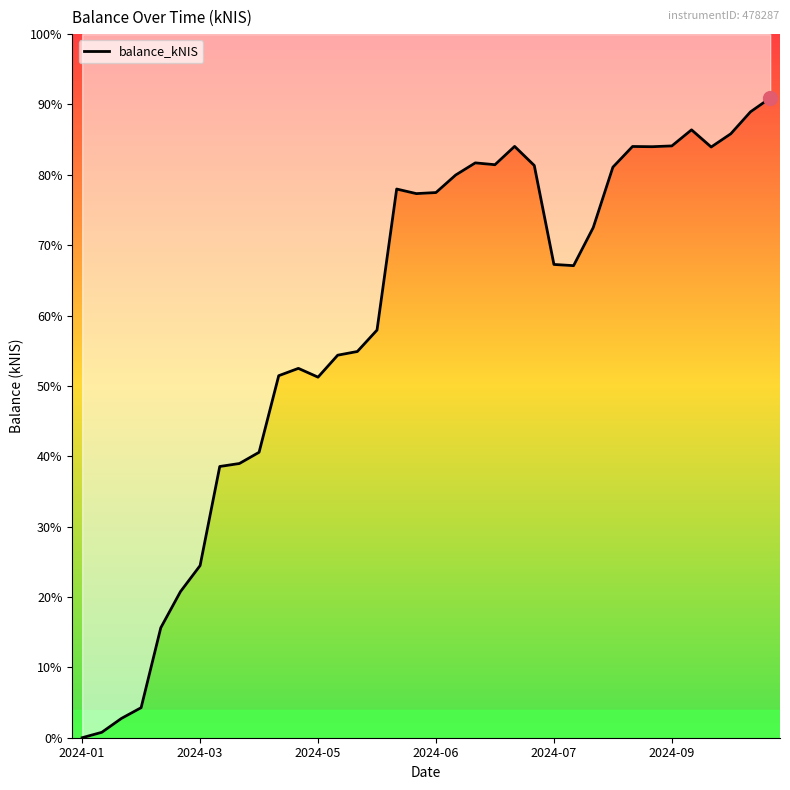

Which has a higher value, 10 or 6?

10